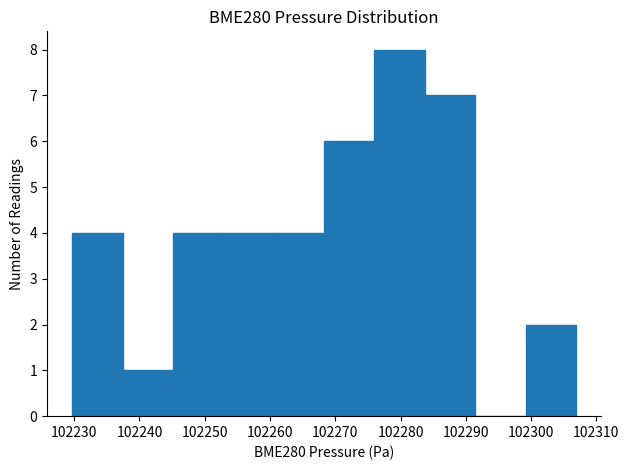

How tall is the bar that spans 102268 to 102276 on the x-axis? Neither the bar edges nor the heights are printed on the chart, so give them approximately, as read against the axes.

6